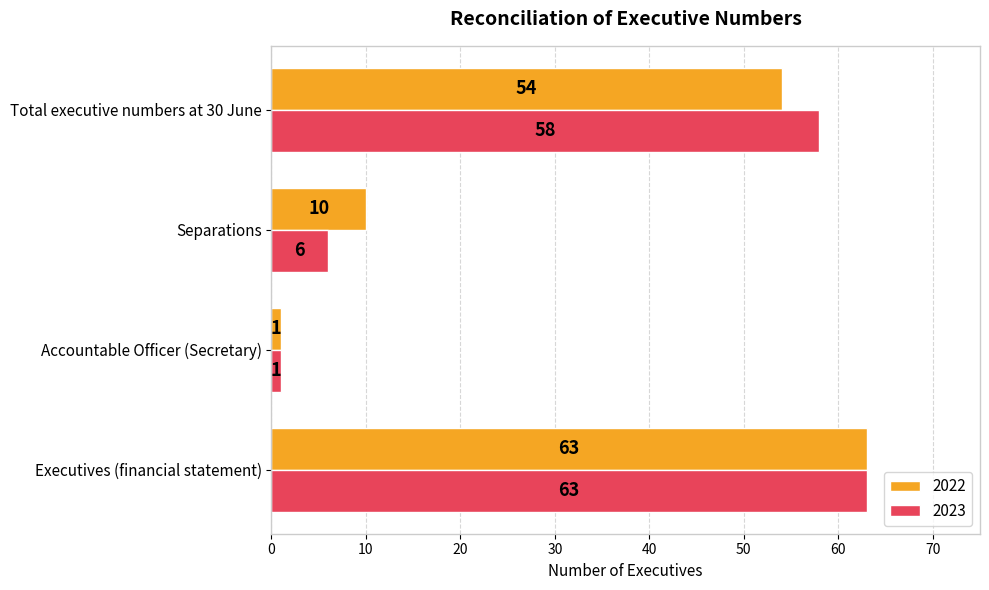

Rank the categories by 2022 value from lowest to highest.

Accountable Officer (Secretary), Separations, Total executive numbers at 30 June, Executives (financial statement)